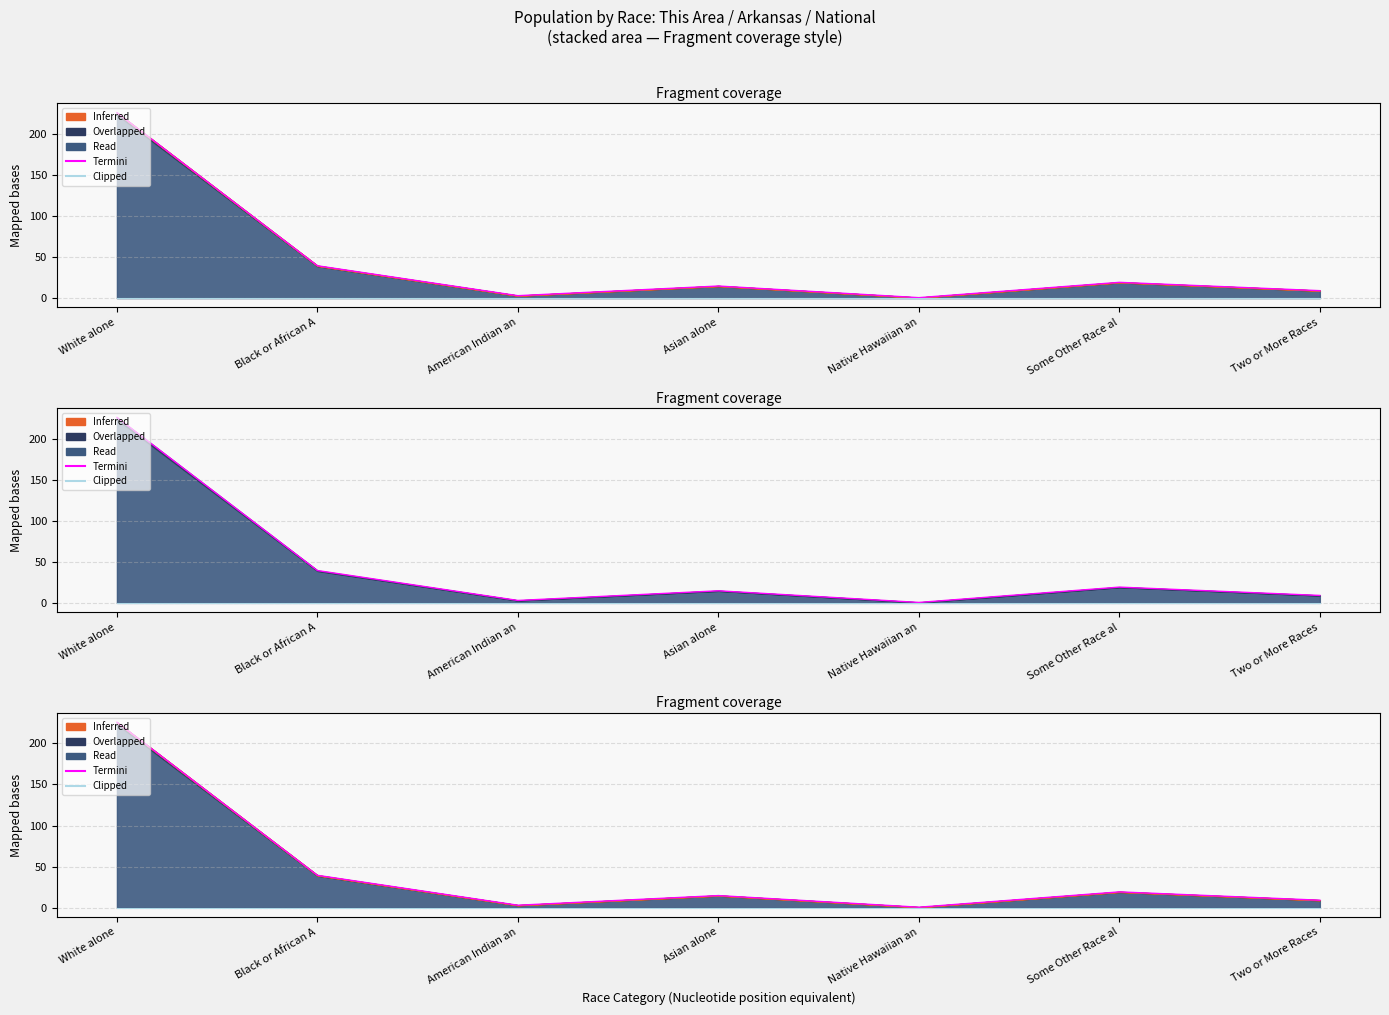

At how many categories does at least one series exceed 29?

2